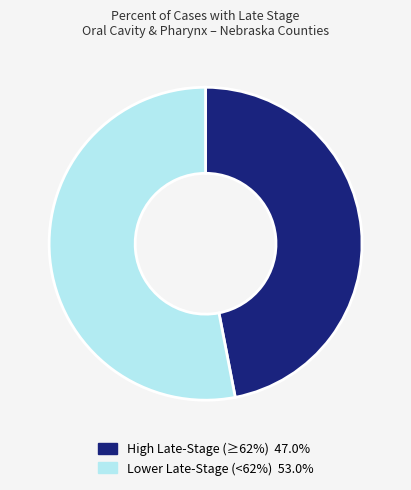

Is there a majority slice in this chart?

Yes